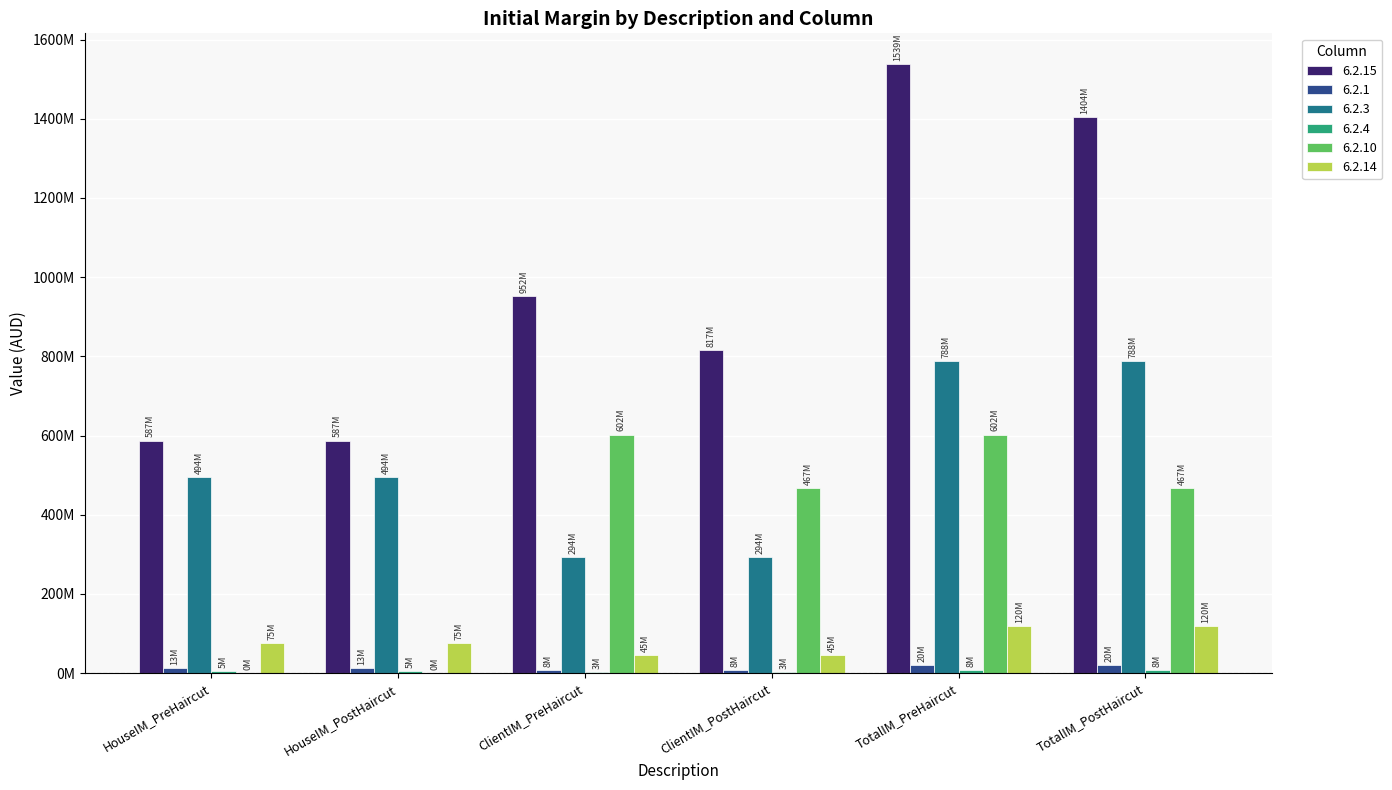

What is the sum of the 6.2.14 values at HouseIM_PreHaircut and ClientIM_PostHaircut?

119670962.0